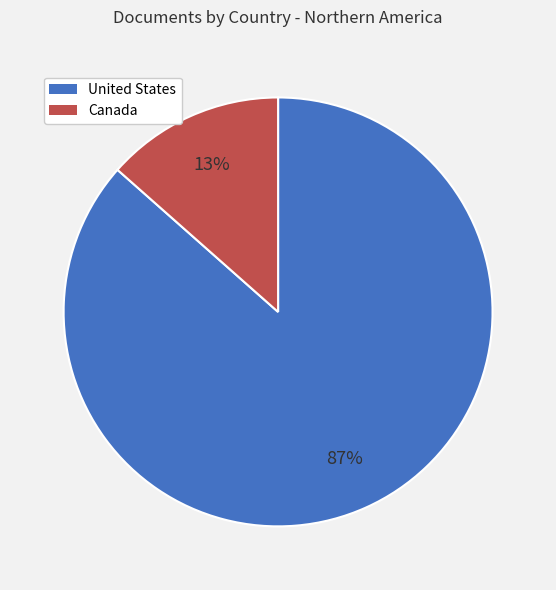

To the nearest percent, what is the average slice percentage?

50%